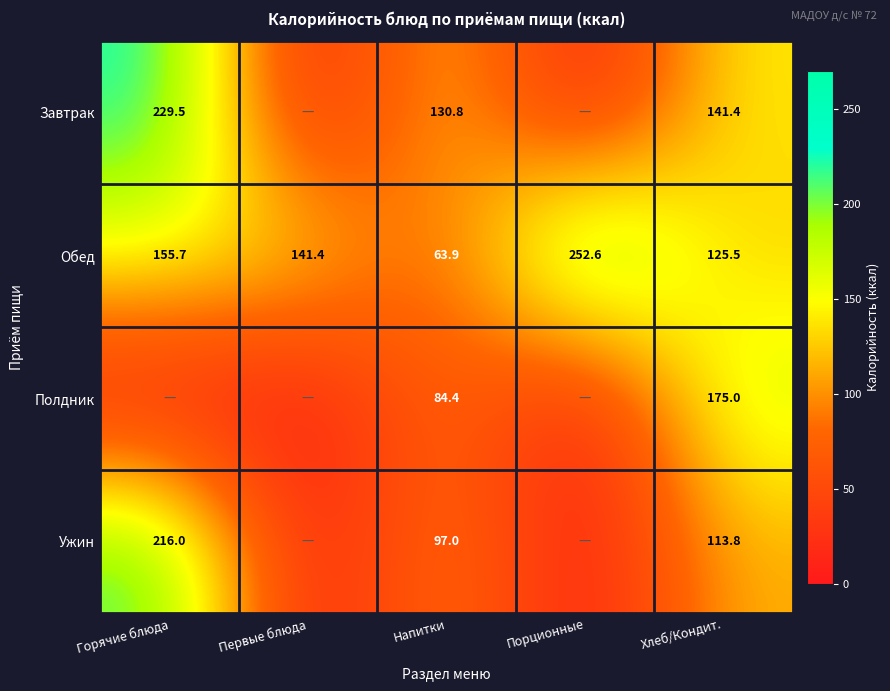

True or false: Обед has a value of 252.6 at Порционные.

True